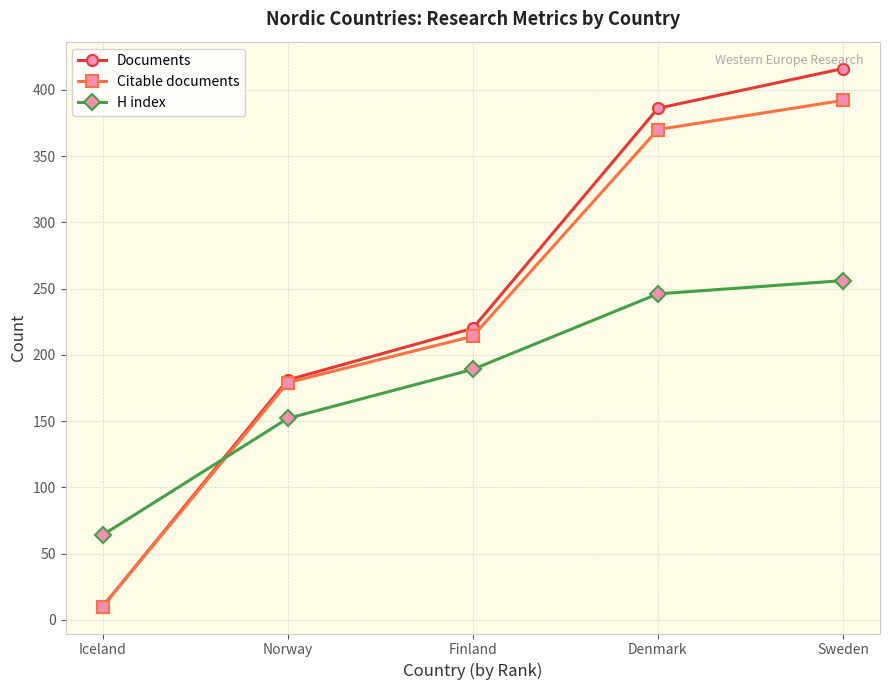

Does the chart have visible grid lines?

Yes